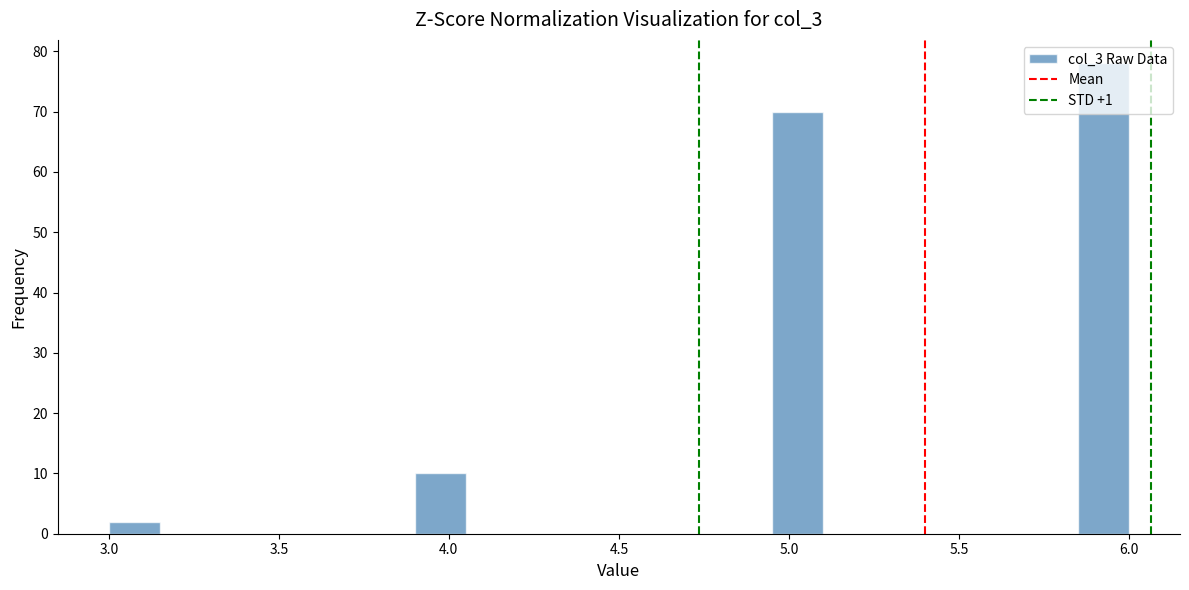

Around what value on the x-axis is the tallest bar? Give the approximate position of its centre, as read against the axis.

5.95